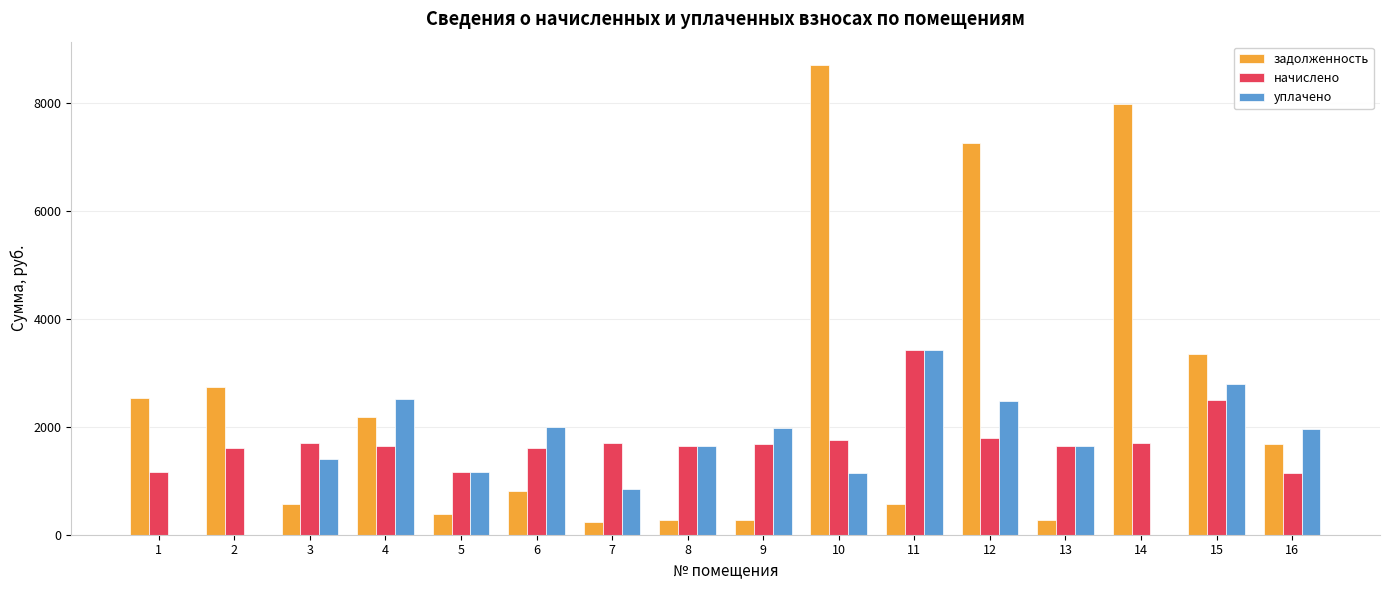

The value of начислено at 3 is 2250.3. True or false?

False